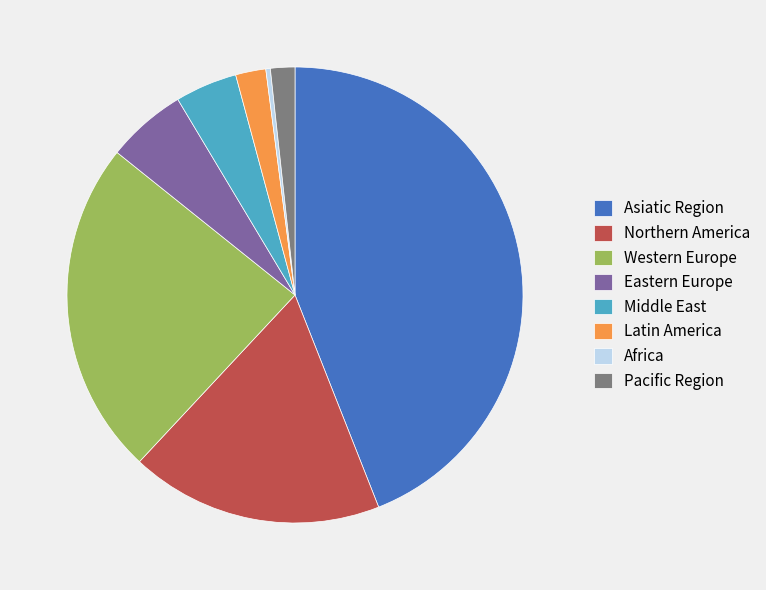

Approximately how many times larger is the value at Northern America compared to Western Europe?

0.8